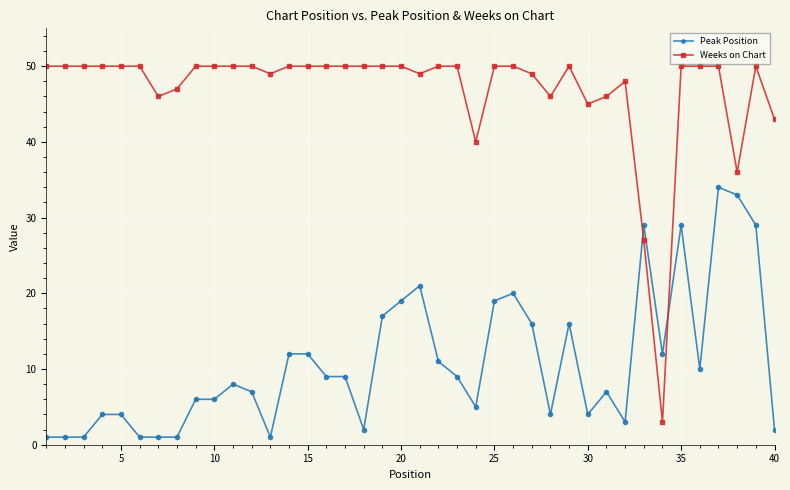

What is the sum of all Peak Position values?

435